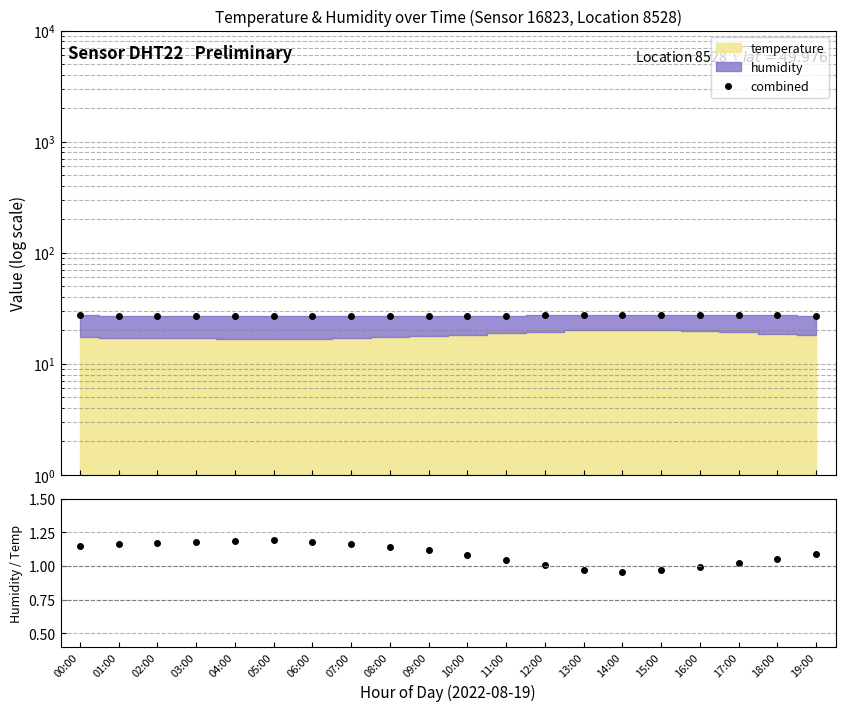

What position from the right is 00:00?

20